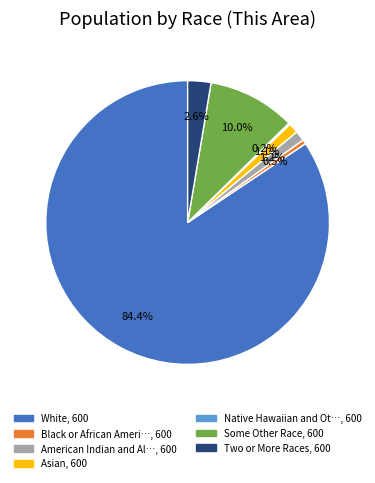

Is there any slice that represents more than half of the pie?

Yes